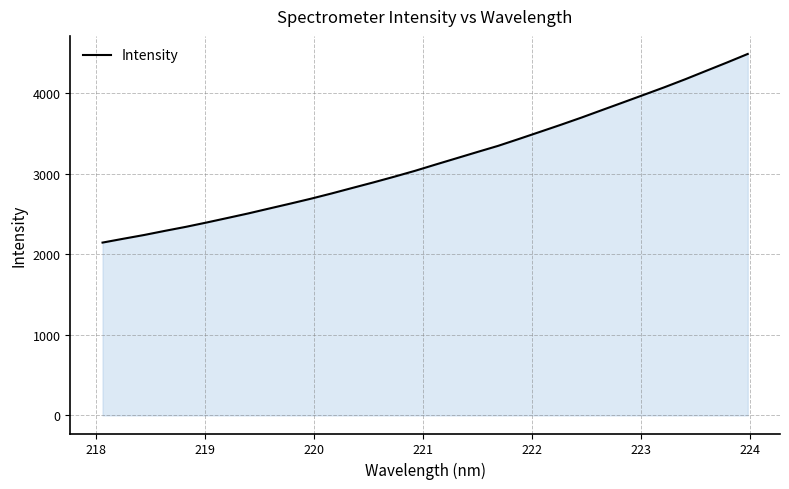

What is the minimum value shown in the chart?

2145.1